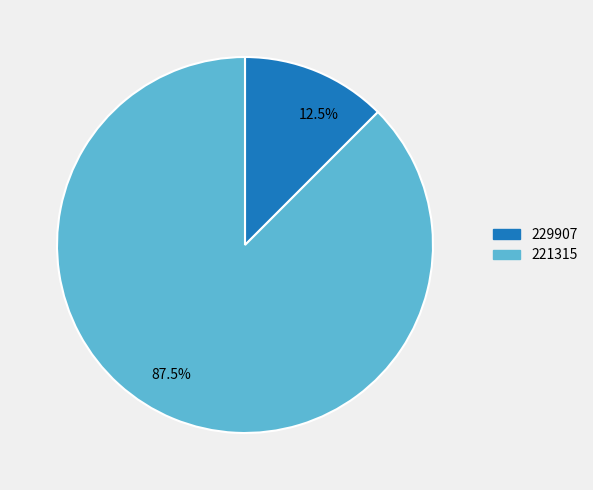

Between 87.5% and 12.5%, which is larger?

87.5%